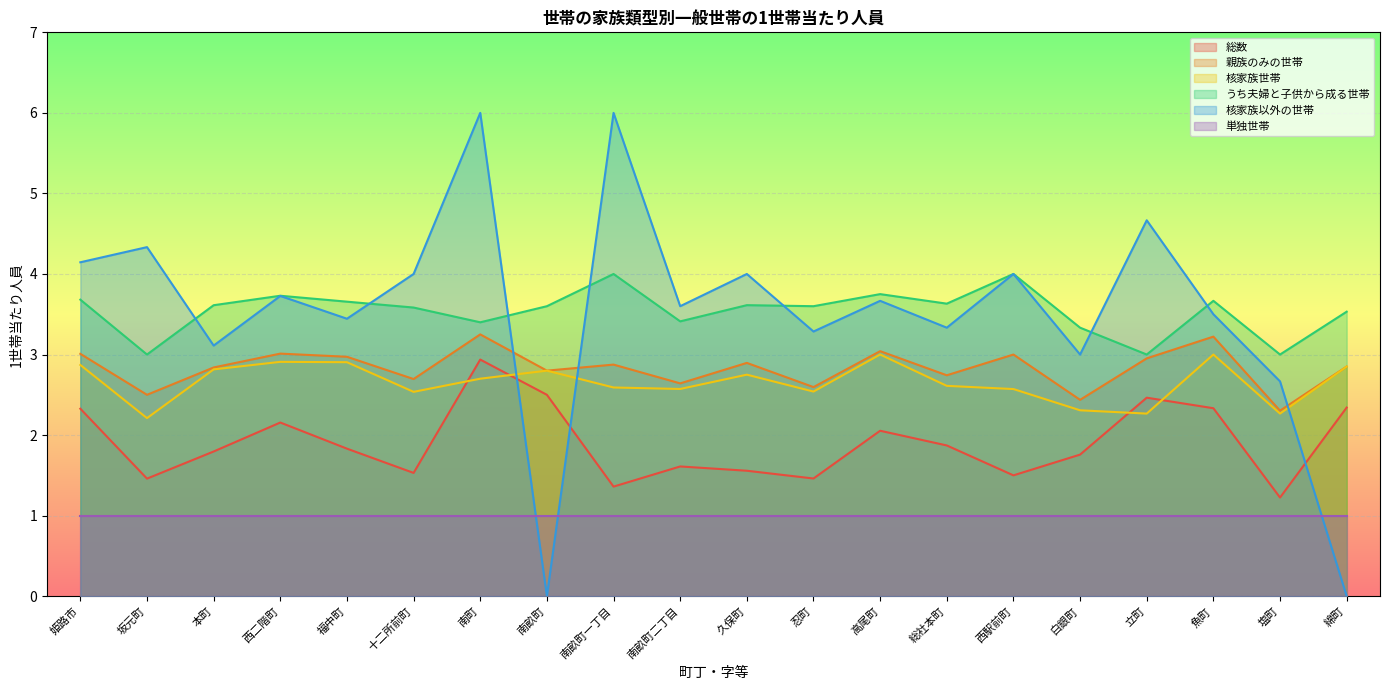

What is the average value of the 核家族以外の世帯 series?

3.5